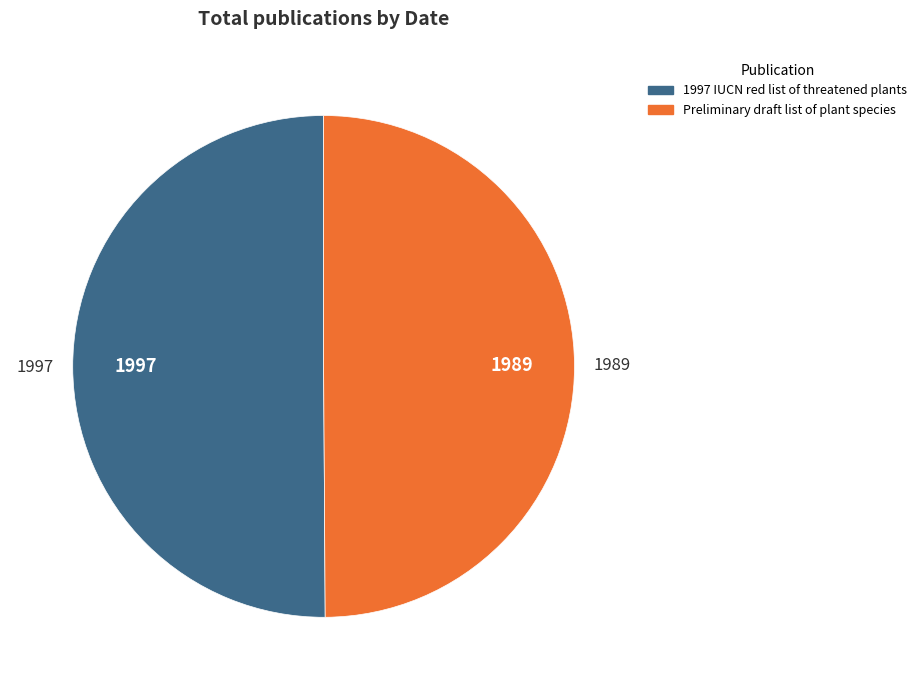

What is the ratio of the value at 1997 IUCN red list of threatened plants to the value at Preliminary draft list of plant species?

1.0